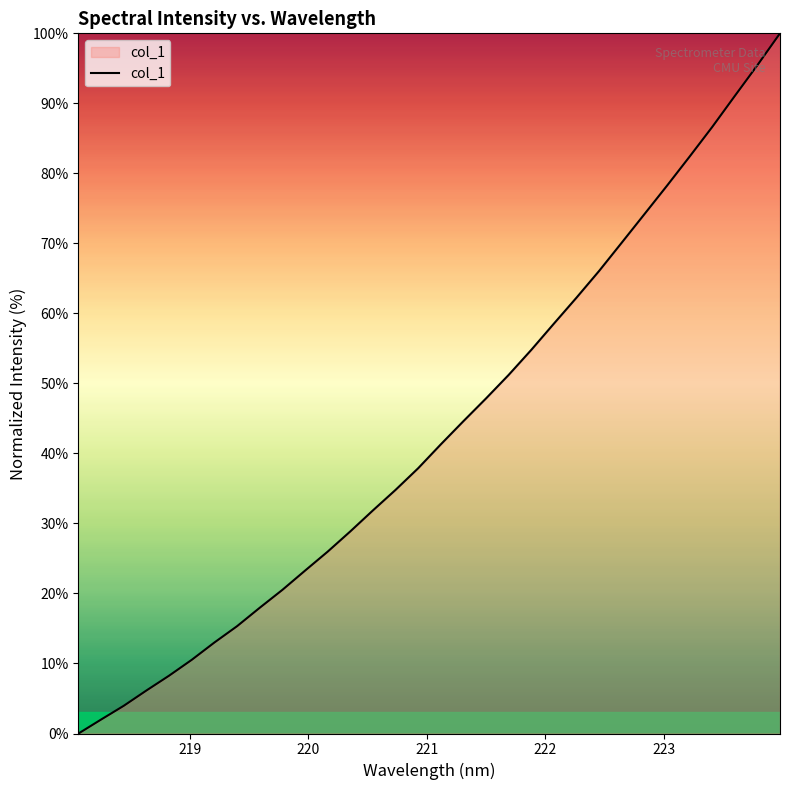

Count the number of categories in the chart.

32